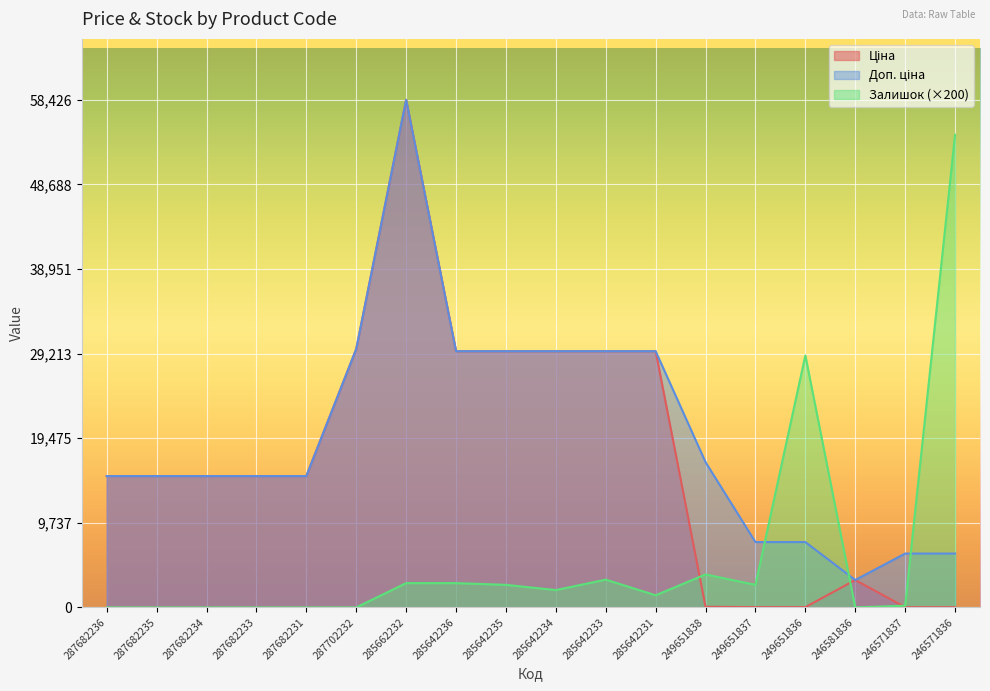

At which label does Ціна first exceed 15120?

287702232